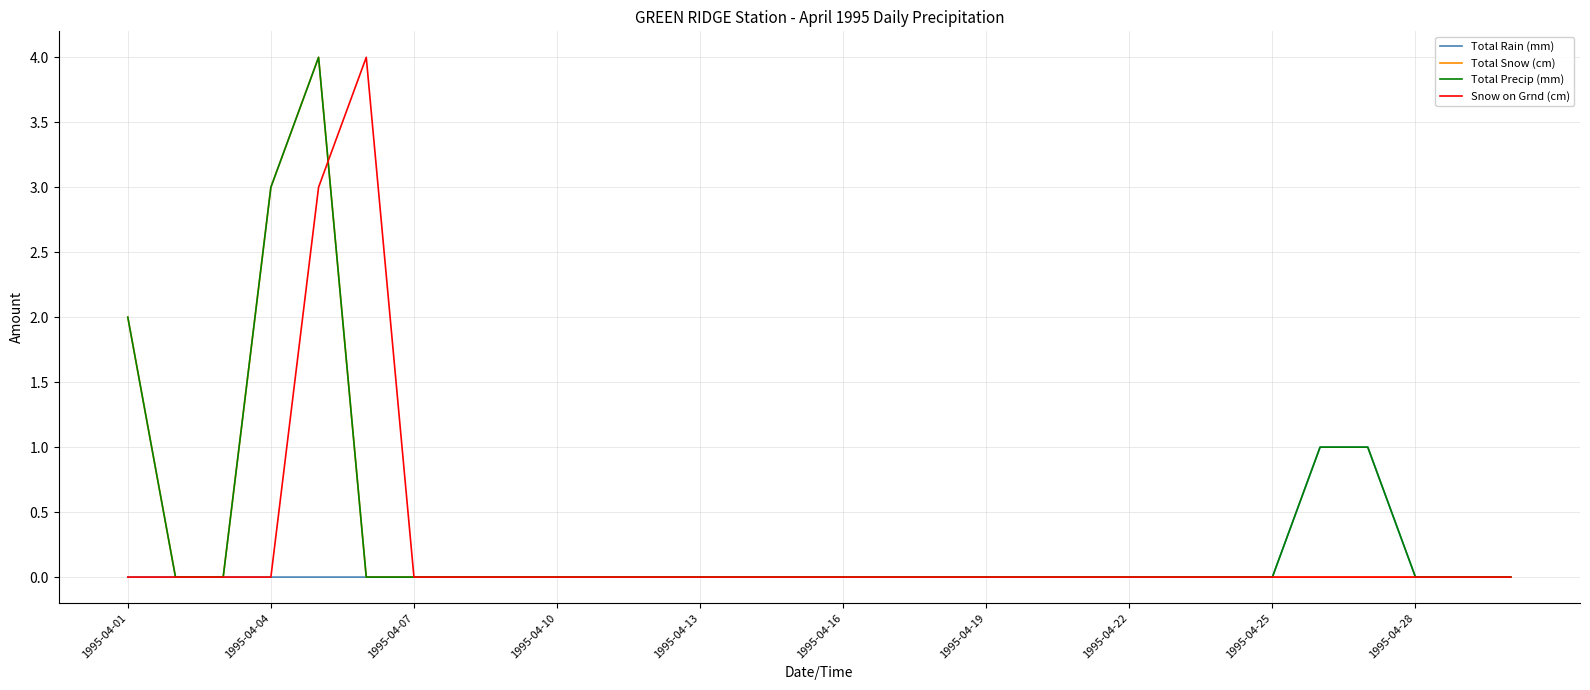

What is the maximum value for Snow on Grnd (cm)?

4